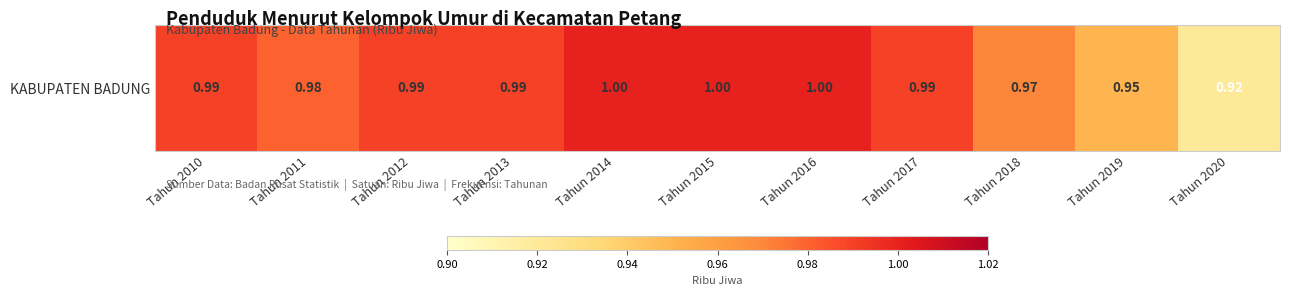

True or false: the data shows 1.0 at Tahun 2016.

True